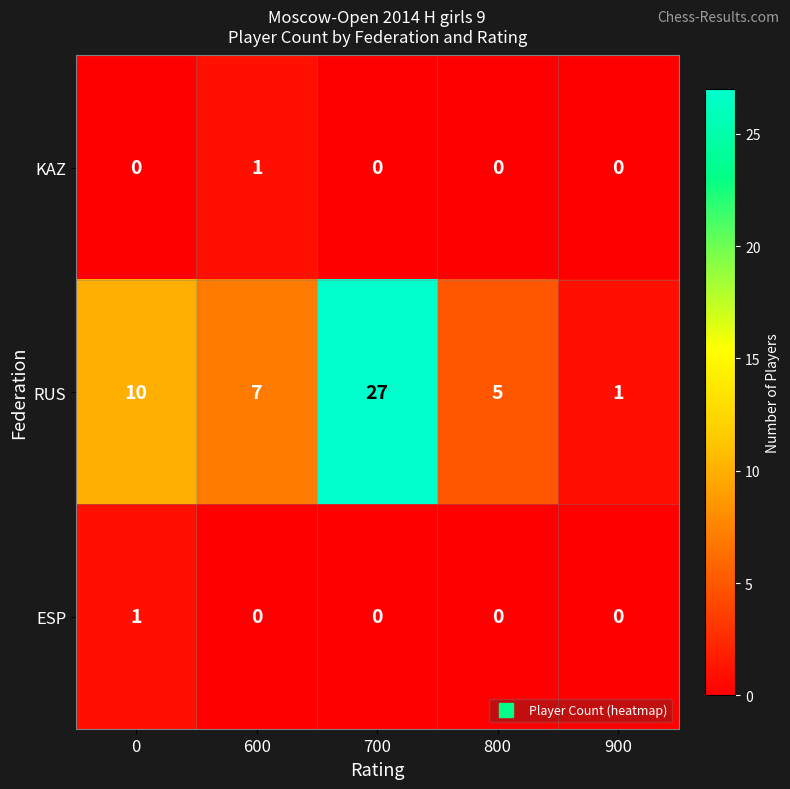

Which series has the largest total across all categories?

RUS